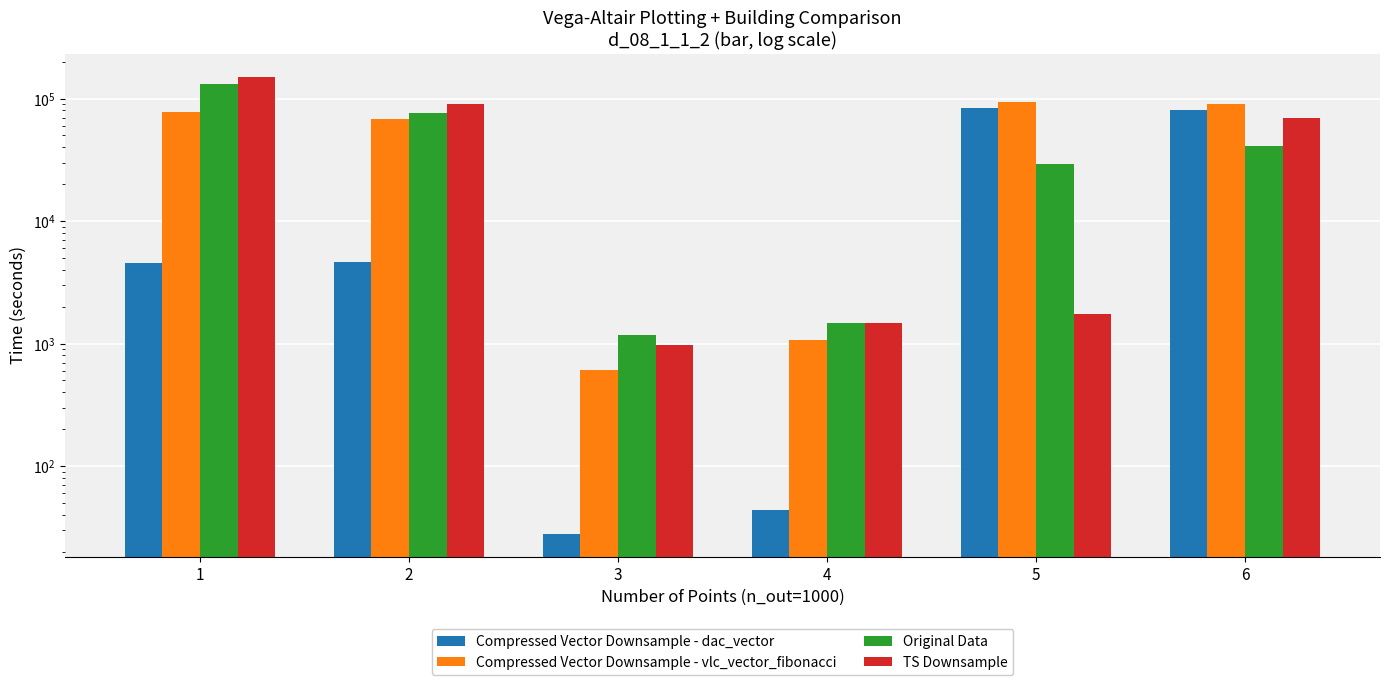

Reading right to left, list all the values displayed in this chart.

Compressed Vector Downsample - dac_vector: 80701	84189	44	28	4590	4539
Compressed Vector Downsample - vlc_vector_fibonacci: 90577	93001	1064	607	68207	77043
Original Data: 41319	29226	1475	1182	75615	131267
TS Downsample: 69867	1747	1475	972	90414	151324